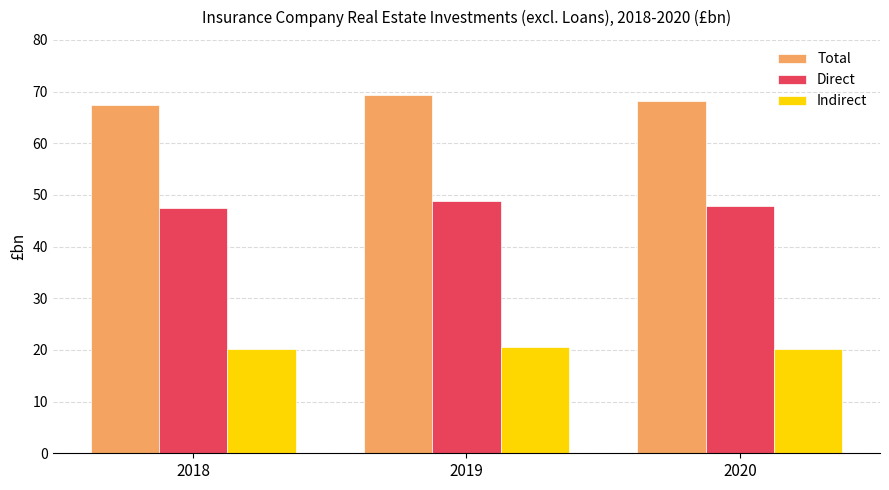

What is the total value across all series at 2020?

136.1